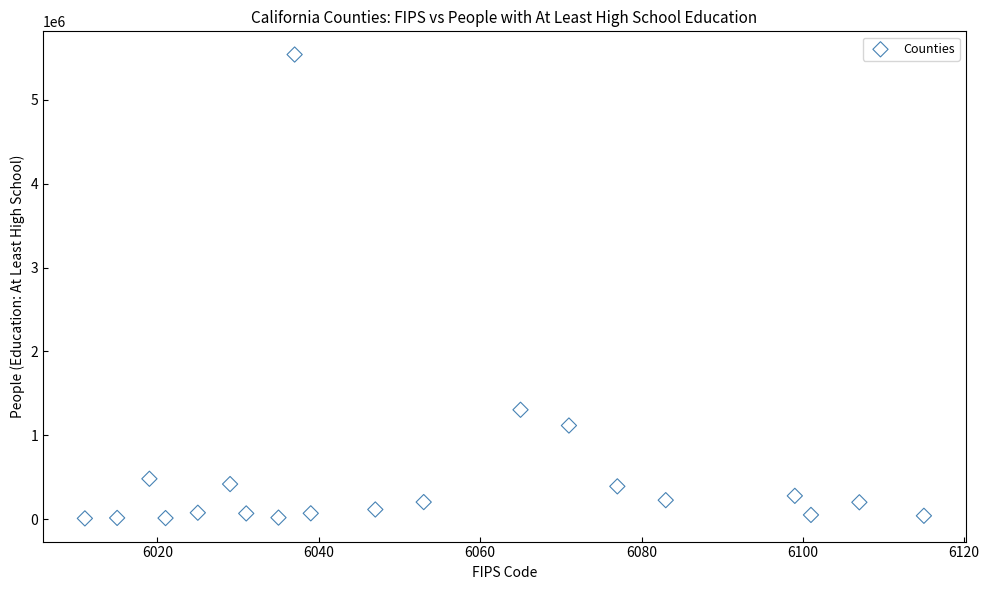

What Y value in the scatter plot is closest to 2775418?

1305273